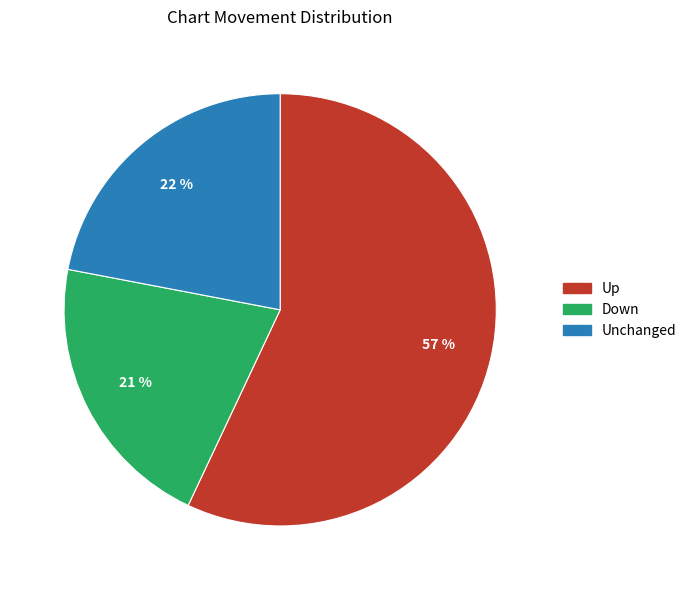

True or false: Down accounts for 13% of the total.

False